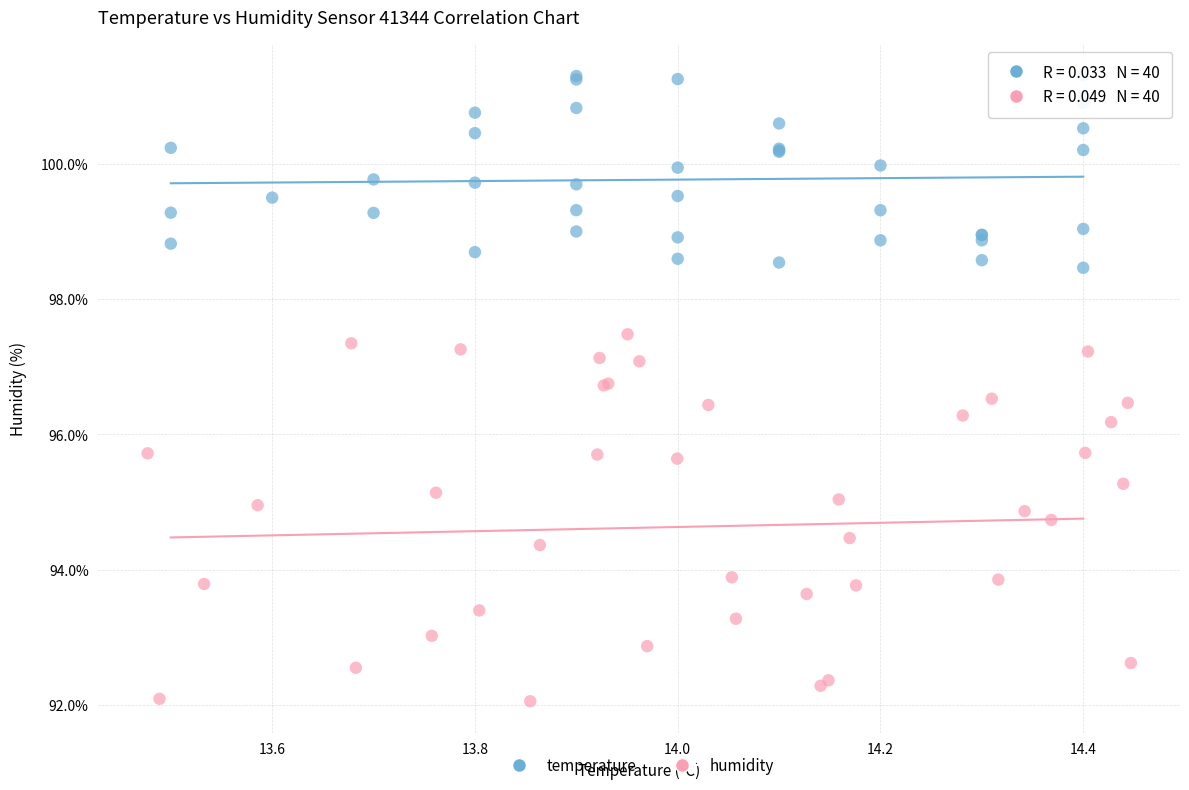

Which series has the largest Y range (max minus min)?

humidity